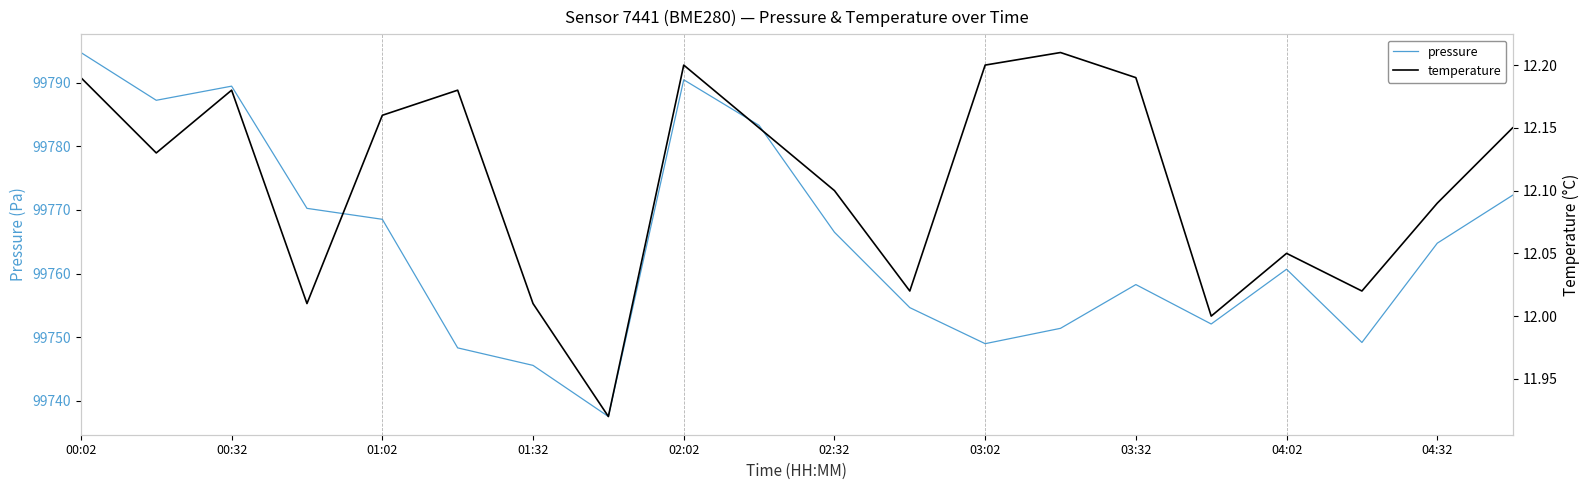

Between 00:32 and 10, which series saw the biggest shift?

pressure